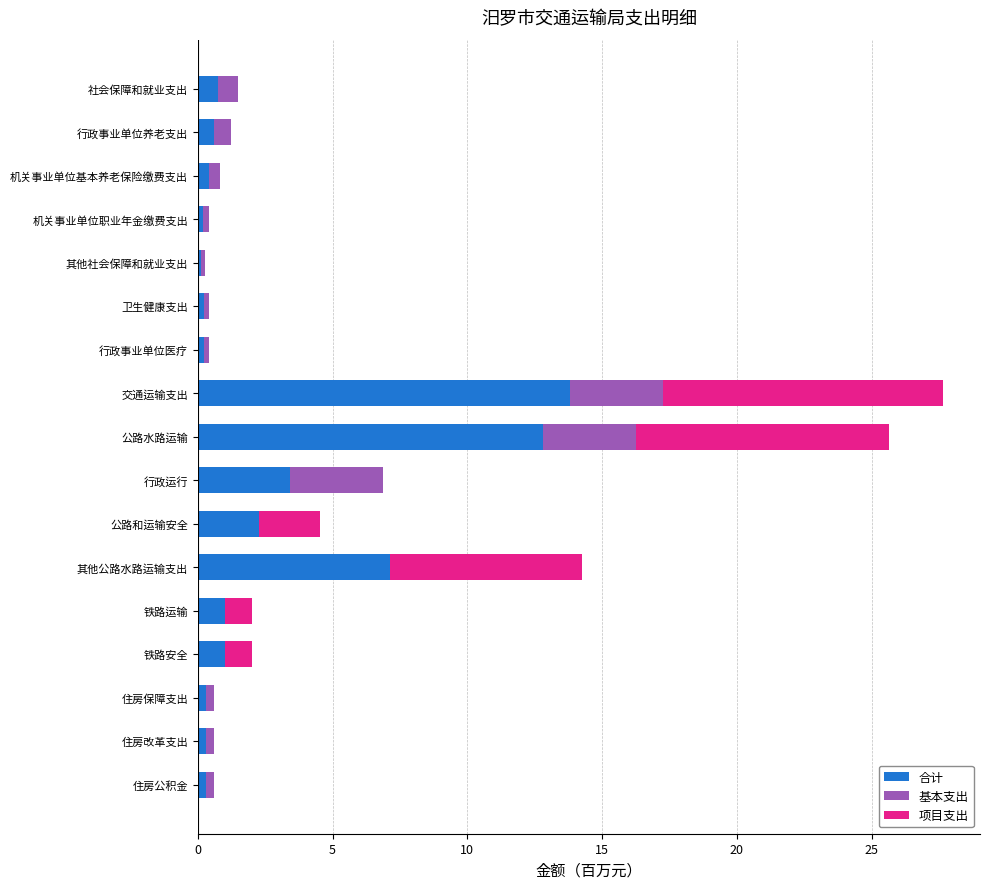

Where is 合计 nearest to the value 6?

其他公路水路运输支出